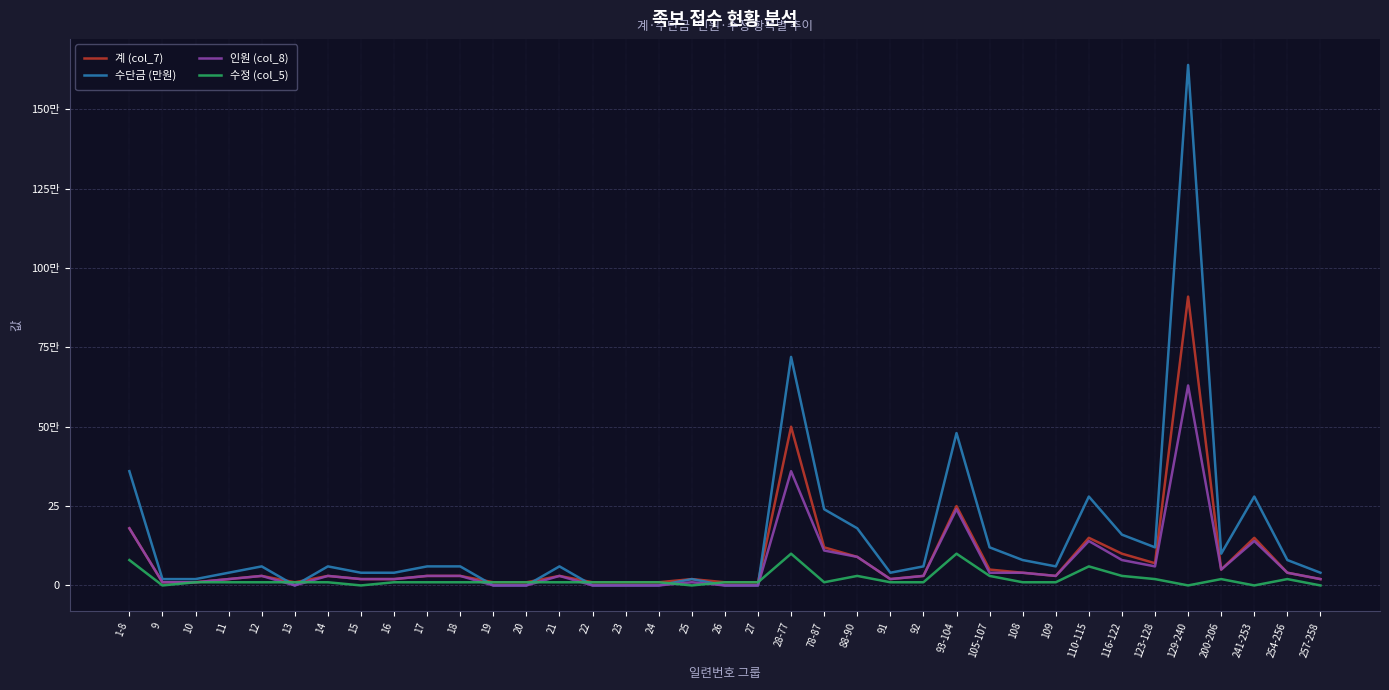

Does the chart display data point markers on the line(s)?

No